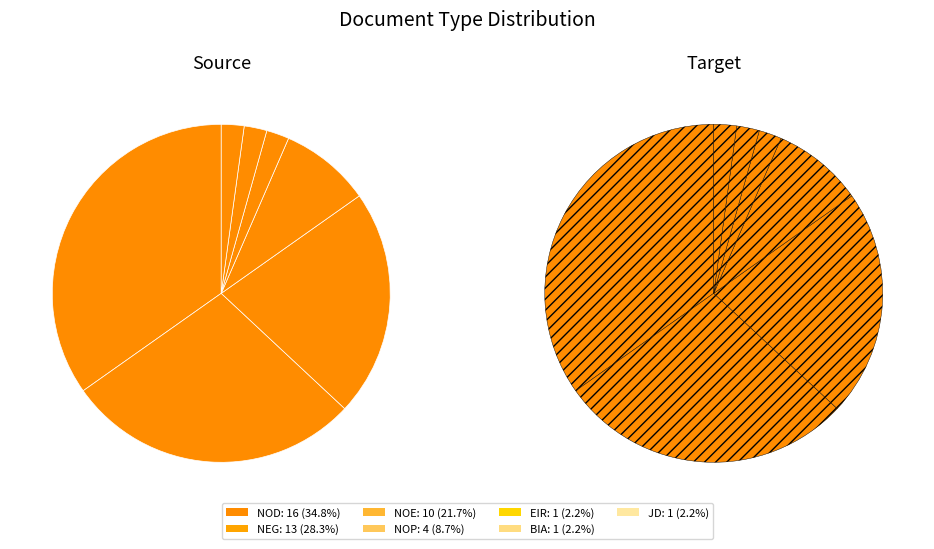

The BIA slice represents 2% of the pie. True or false?

True